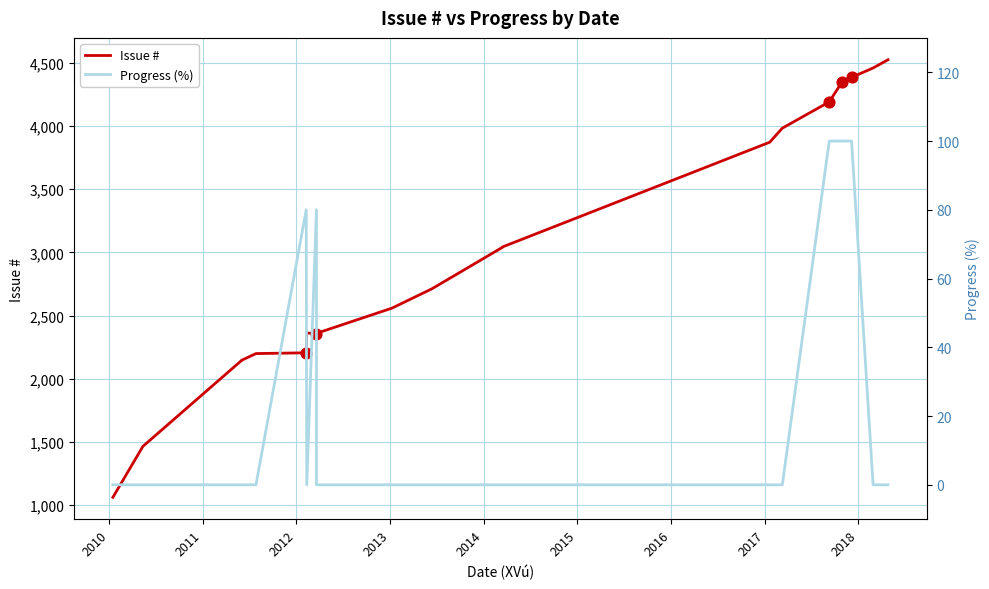

Is the value of Progress (%) at 18 greater than the value of Issue # at 2009?

No